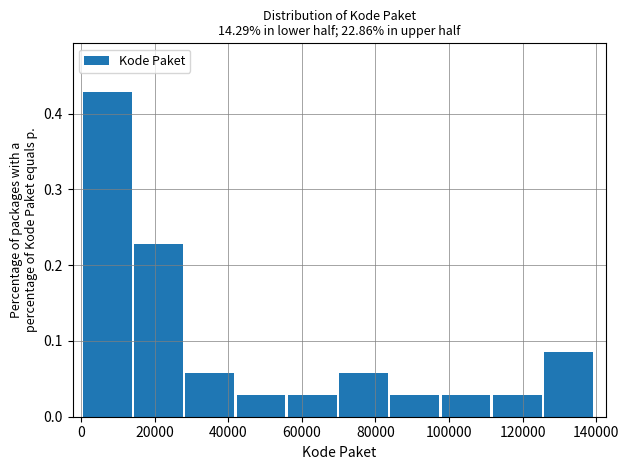

What is the height of the bar covering 0 to 14000 on the x-axis? Neither the bar edges nor the heights are printed on the chart, so give them approximately, as read against the axes.

0.43